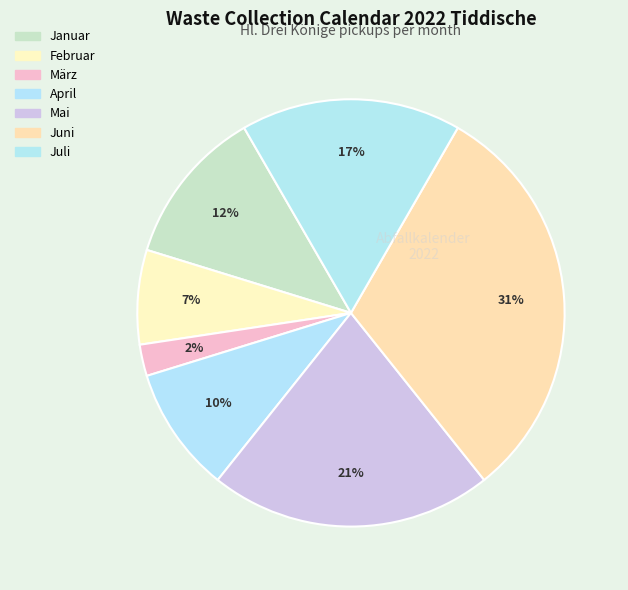

How many slices are in this pie chart?

7